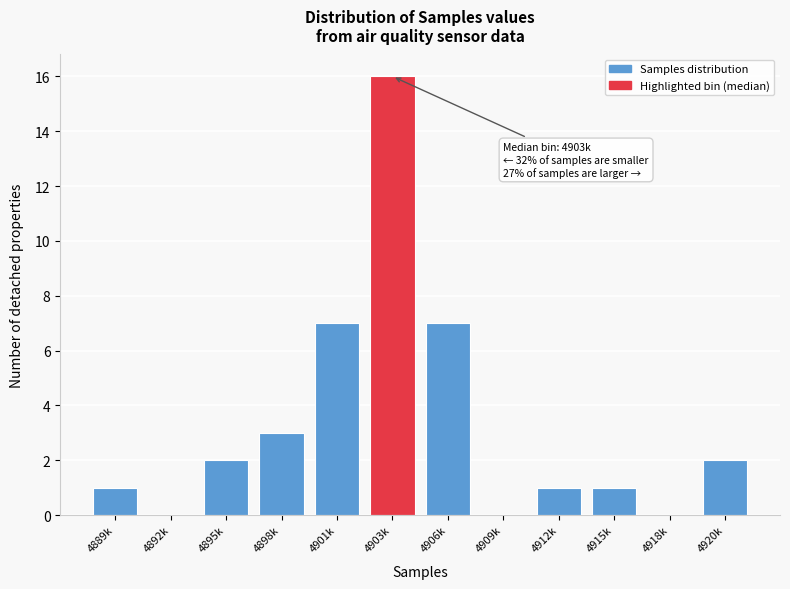

Reading left to right, transcribe all the data shown in this chart.

4889k=1	4892k=0	4895k=2	4898k=3	4901k=7	4903k=16	4906k=7	4909k=0	4912k=1	4915k=1	4918k=0	4920k=2